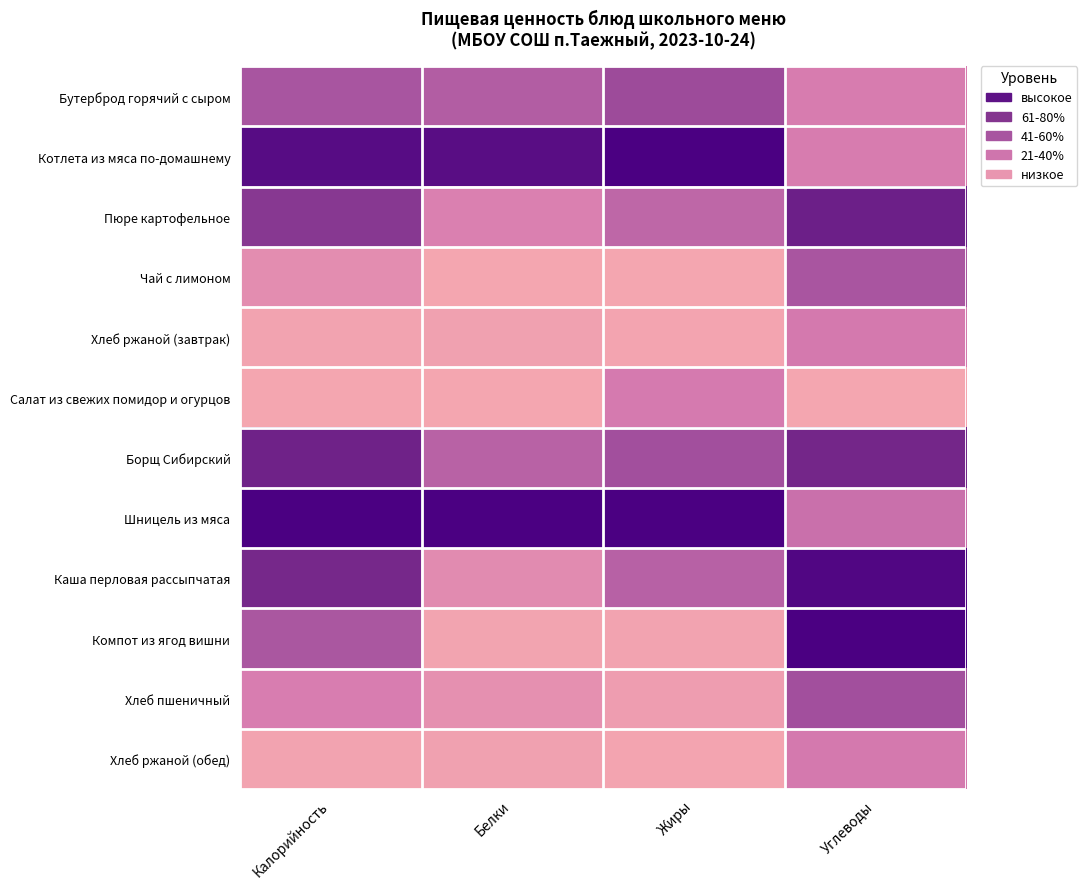

Reading left to right, extract all data points from this chart.

Бутерброд горячий с сыром: Калорийность=0.5	Белки=0.4	Жиры=0.6	Углеводы=0.3
Котлета из мяса по-домашнему: Калорийность=0.9	Белки=0.9	Жиры=1.0	Углеводы=0.3
Пюре картофельное: Калорийность=0.7	Белки=0.2	Жиры=0.4	Углеводы=0.8
Чай с лимоном: Калорийность=0.1	Белки=0.0	Жиры=0.0	Углеводы=0.5
Хлеб ржаной (завтрак): Калорийность=0.0	Белки=0.0	Жиры=0.0	Углеводы=0.3
Салат из свежих помидор и огурцов: Калорийность=0.0	Белки=0.0	Жиры=0.3	Углеводы=0.0
Борщ Сибирский: Калорийность=0.8	Белки=0.4	Жиры=0.5	Углеводы=0.8
Шницель из мяса: Калорийность=1.0	Белки=1.0	Жиры=1.0	Углеводы=0.3
Каша перловая рассыпчатая: Калорийность=0.8	Белки=0.2	Жиры=0.4	Углеводы=1.0
Компот из ягод вишни: Калорийность=0.5	Белки=0.0	Жиры=0.0	Углеводы=1.0
Хлеб пшеничный: Калорийность=0.2	Белки=0.1	Жиры=0.1	Углеводы=0.5
Хлеб ржаной (обед): Калорийность=0.0	Белки=0.0	Жиры=0.0	Углеводы=0.3